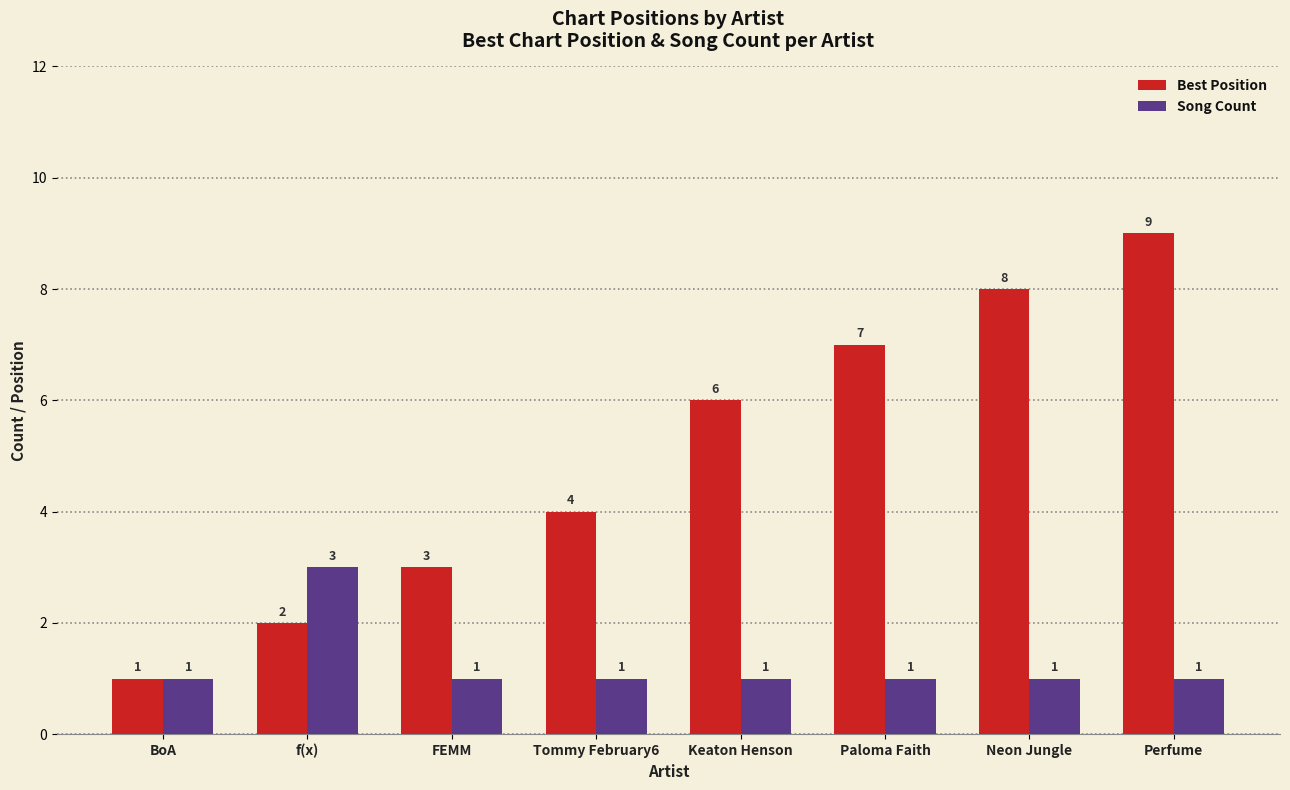

Which series has the largest total across all categories?

Best Position